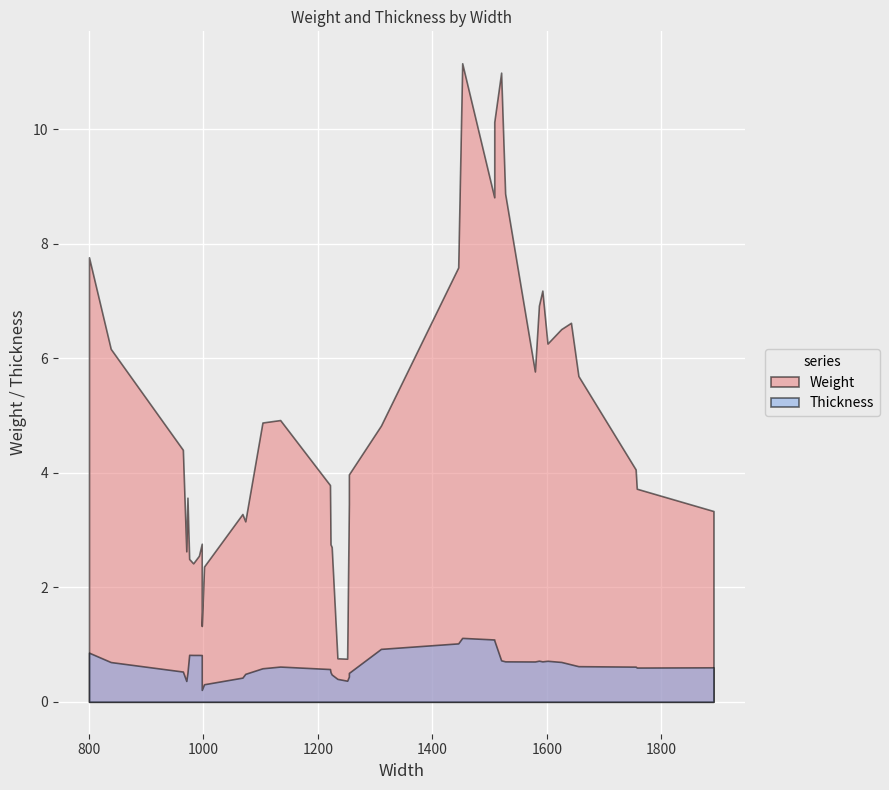

Where does the Weight series first go above 3?

6